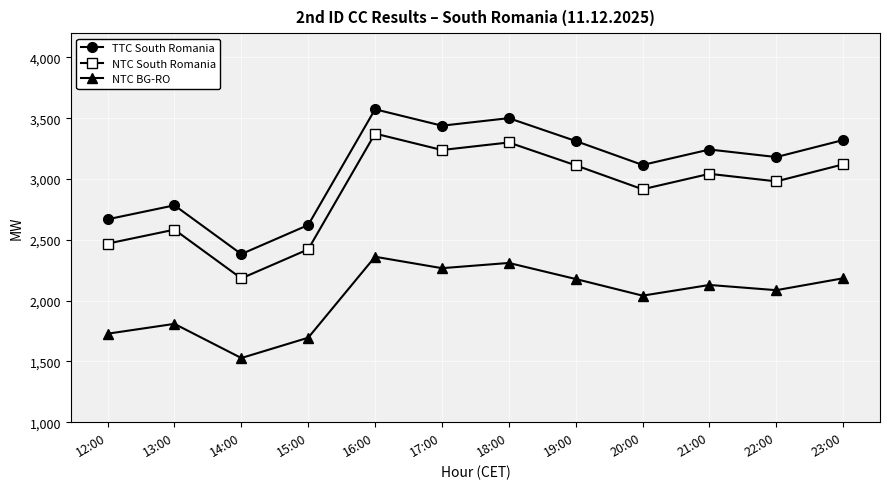

At which label does TTC South Romania reach its minimum?

14:00